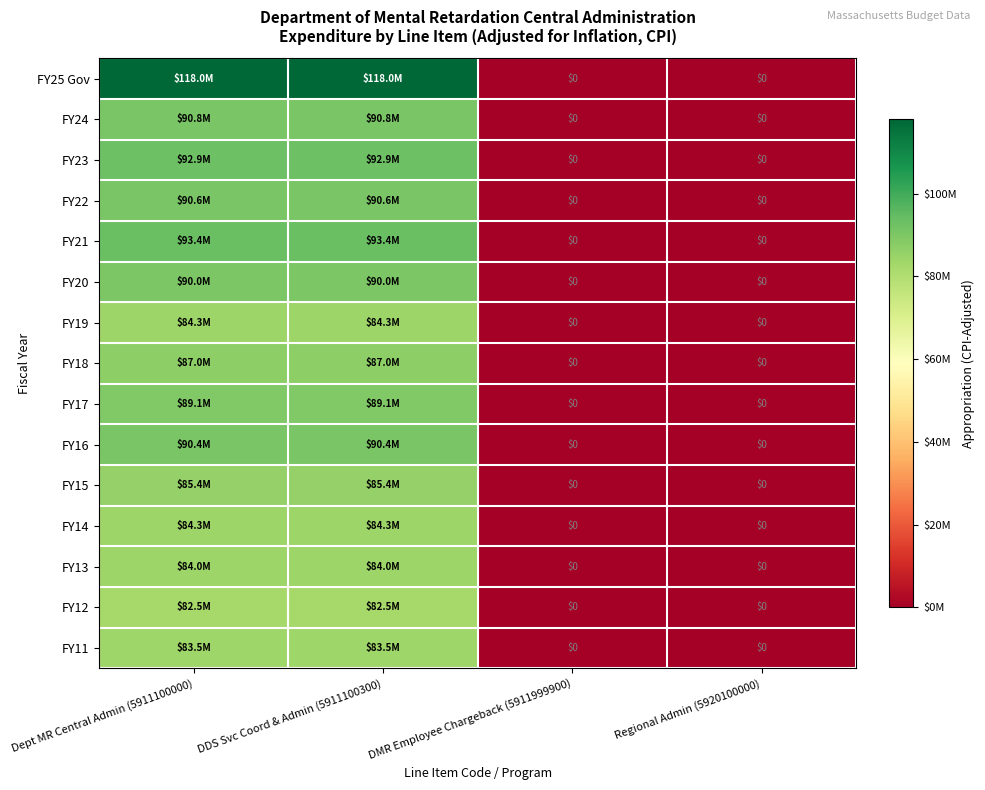

How many values in the FY17 series are below 89111878?

2